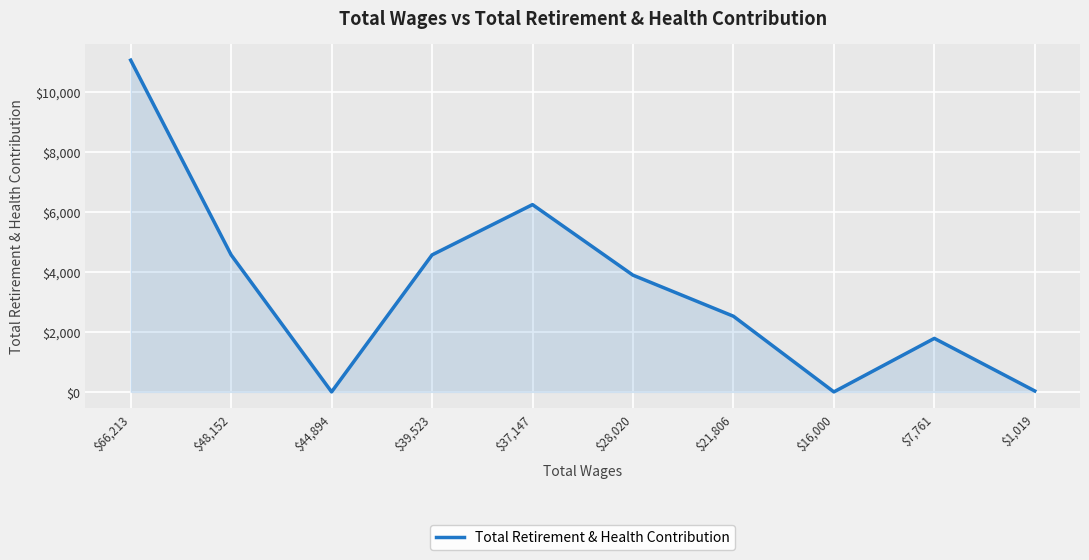

Is it true that the value at $39,523 is 4564?

True